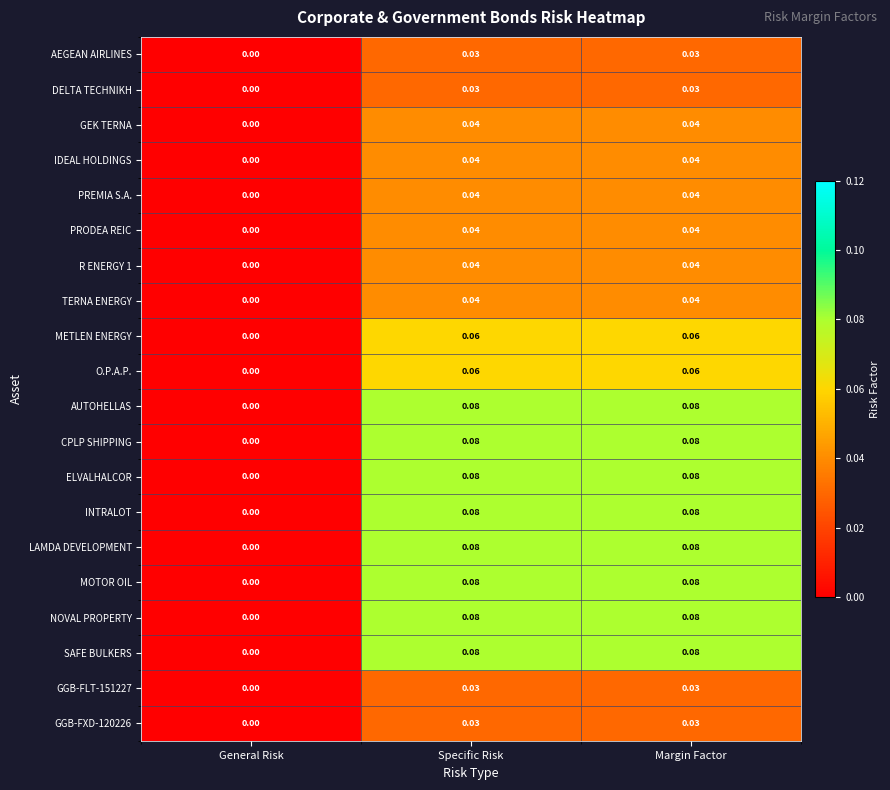

Which category has the lowest value across all series?

General Risk